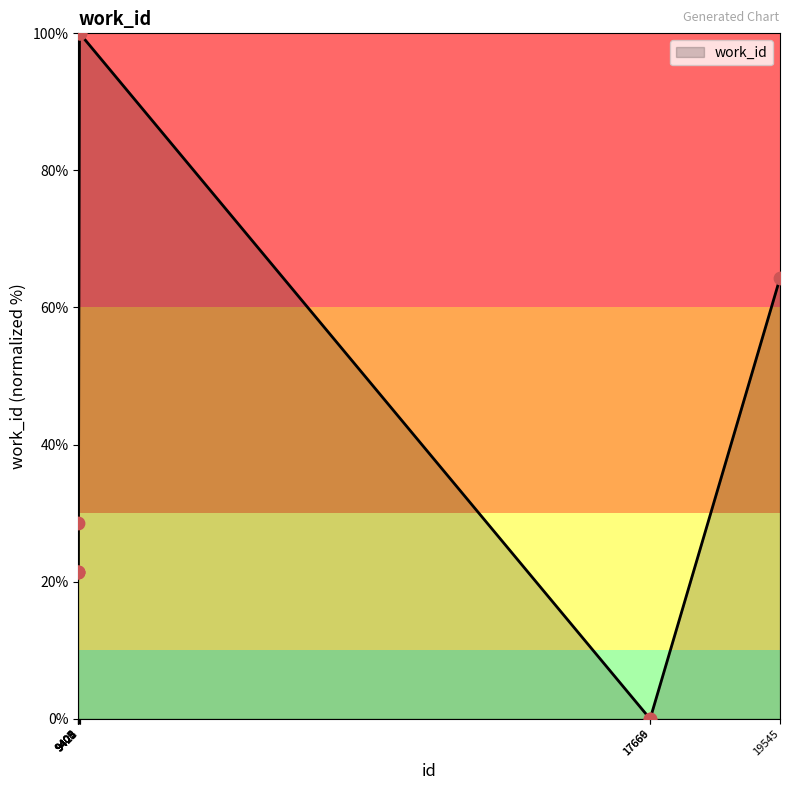

Between 9425 and 9406, which is larger?

9425